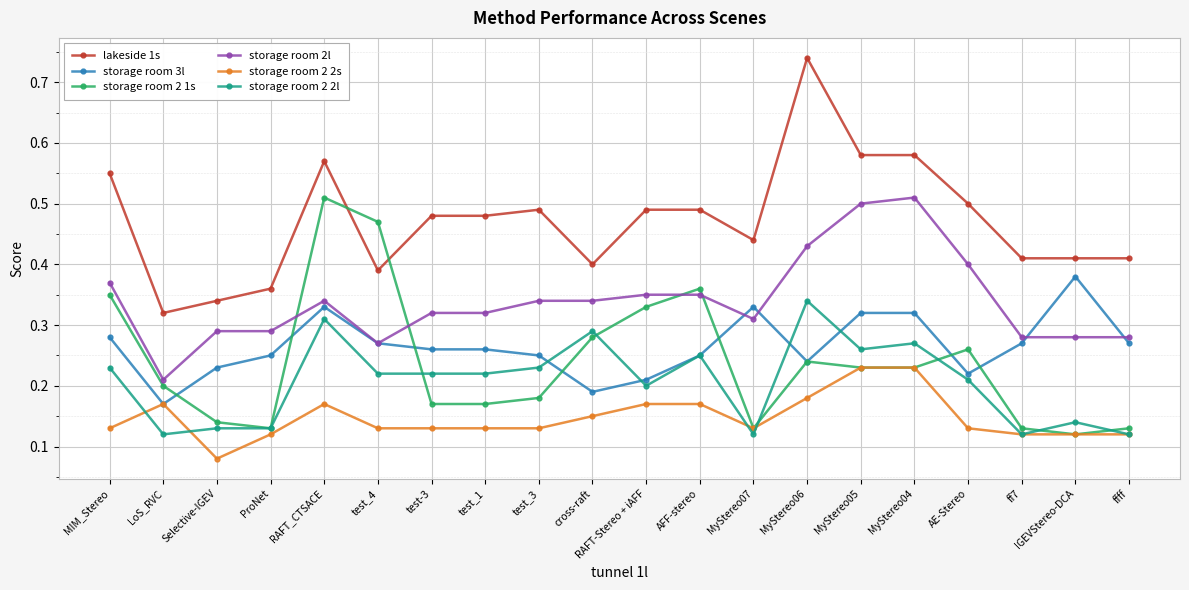

Where is storage room 2l nearest to the value 0?

LoS_RVC